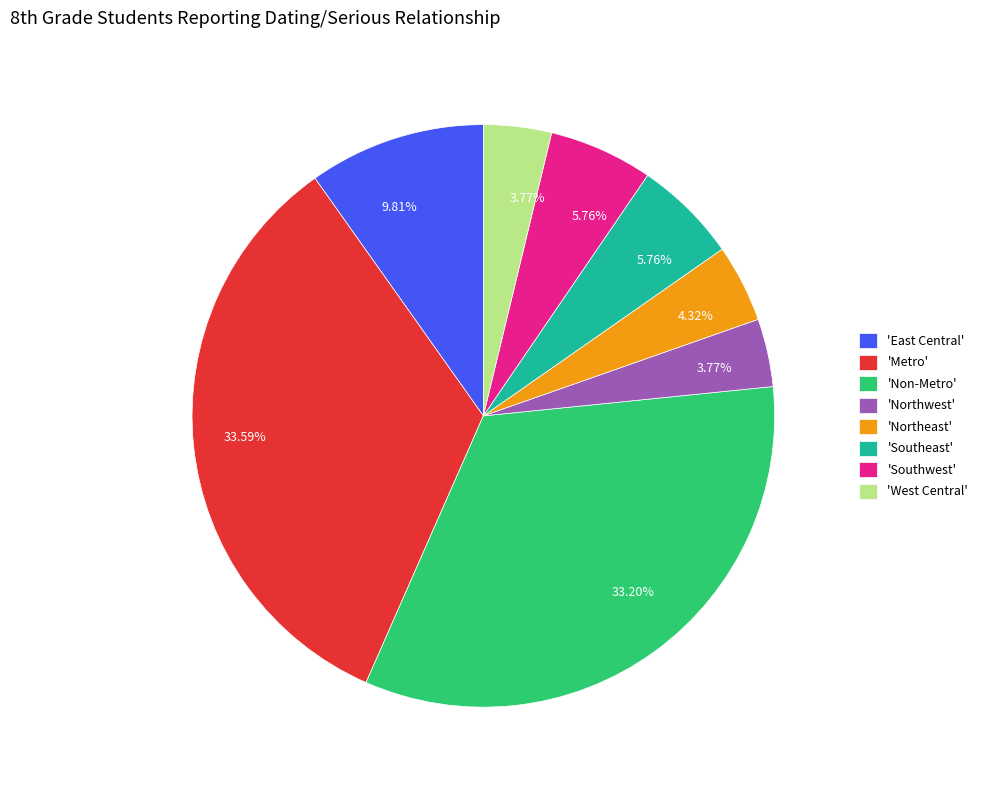

To the nearest percent, what is the difference between the largest and smallest slice percentages?

30%